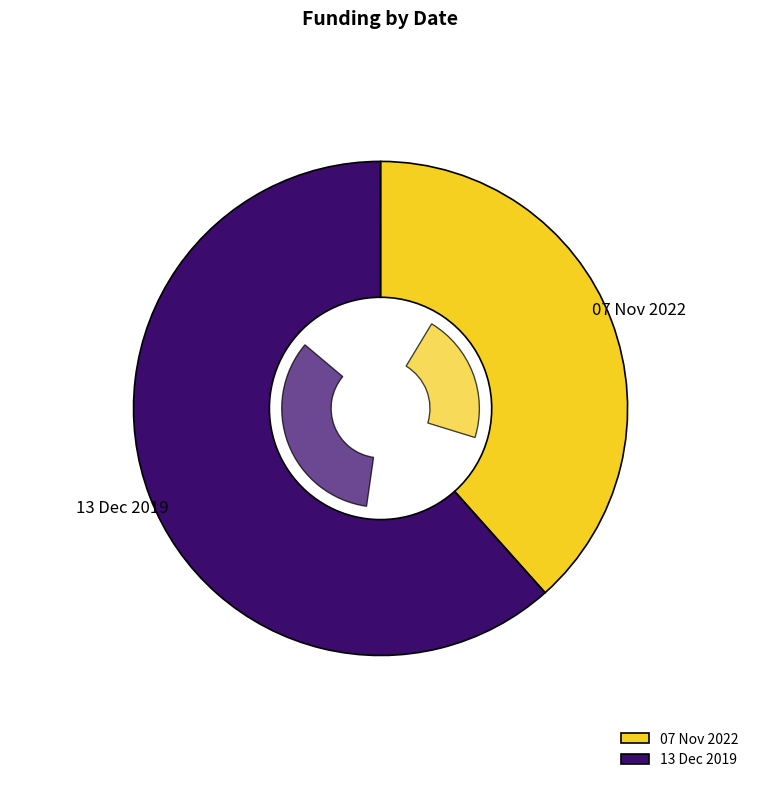

To the nearest percent, what percentage of the pie is 13 Dec 2019?

62%